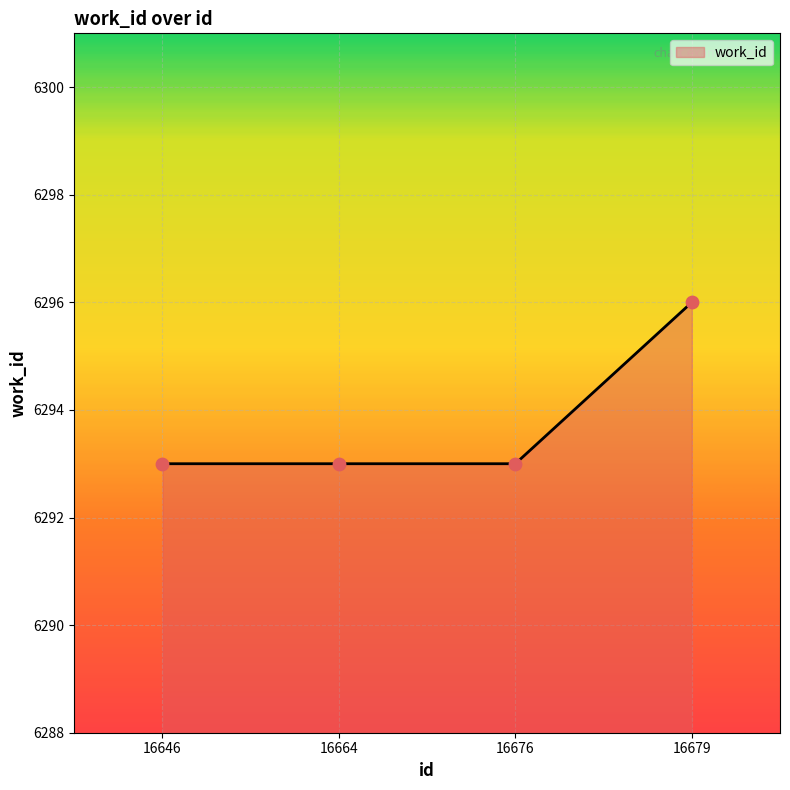

Approximately how many times larger is the value at 16679 compared to 16676?

1.0